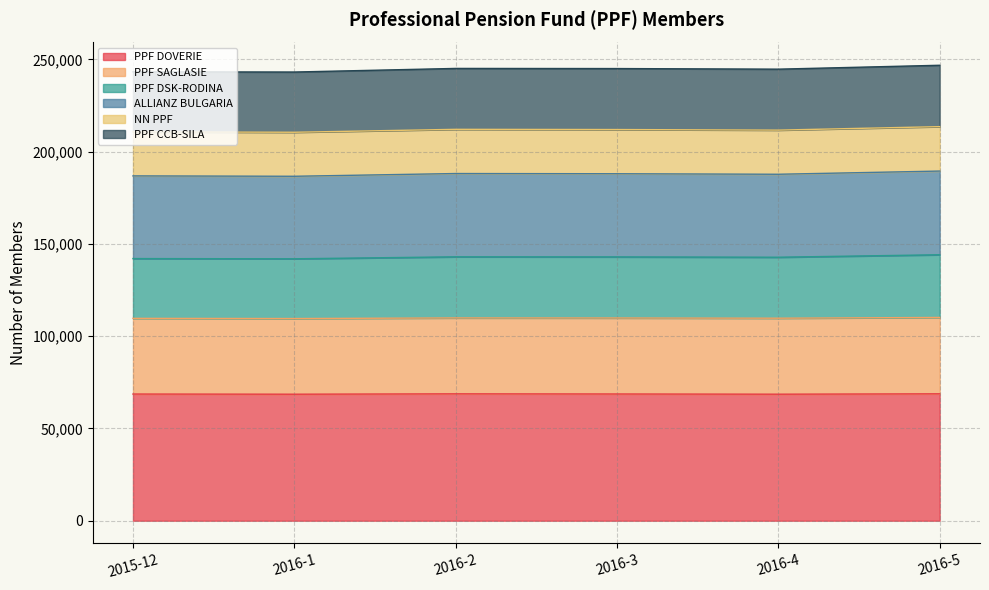

Between 2015-12 and 2016-5, which is larger?

2016-5